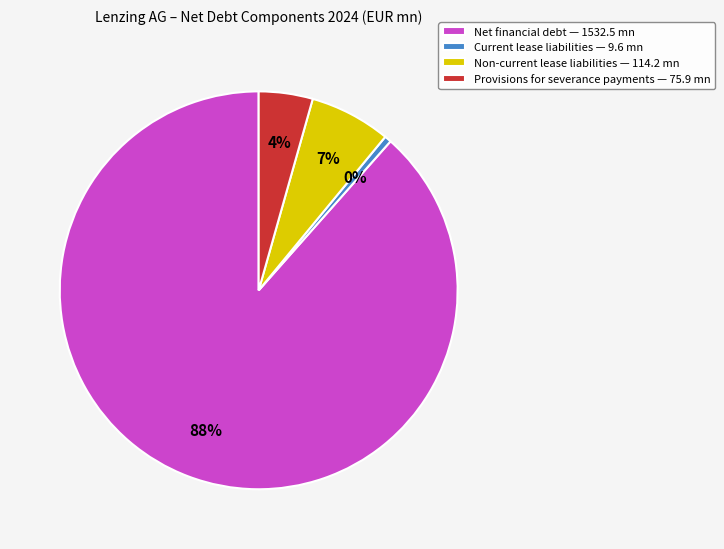

Combined, what portion of the pie is Non-current lease liabilities and Current lease liabilities?

7.1%